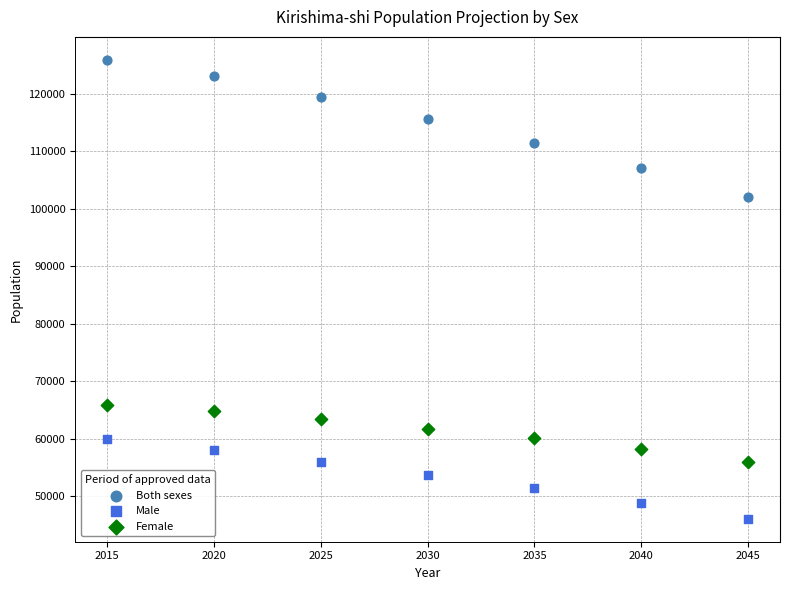

Which series has the widest spread of Y values?

Both sexes